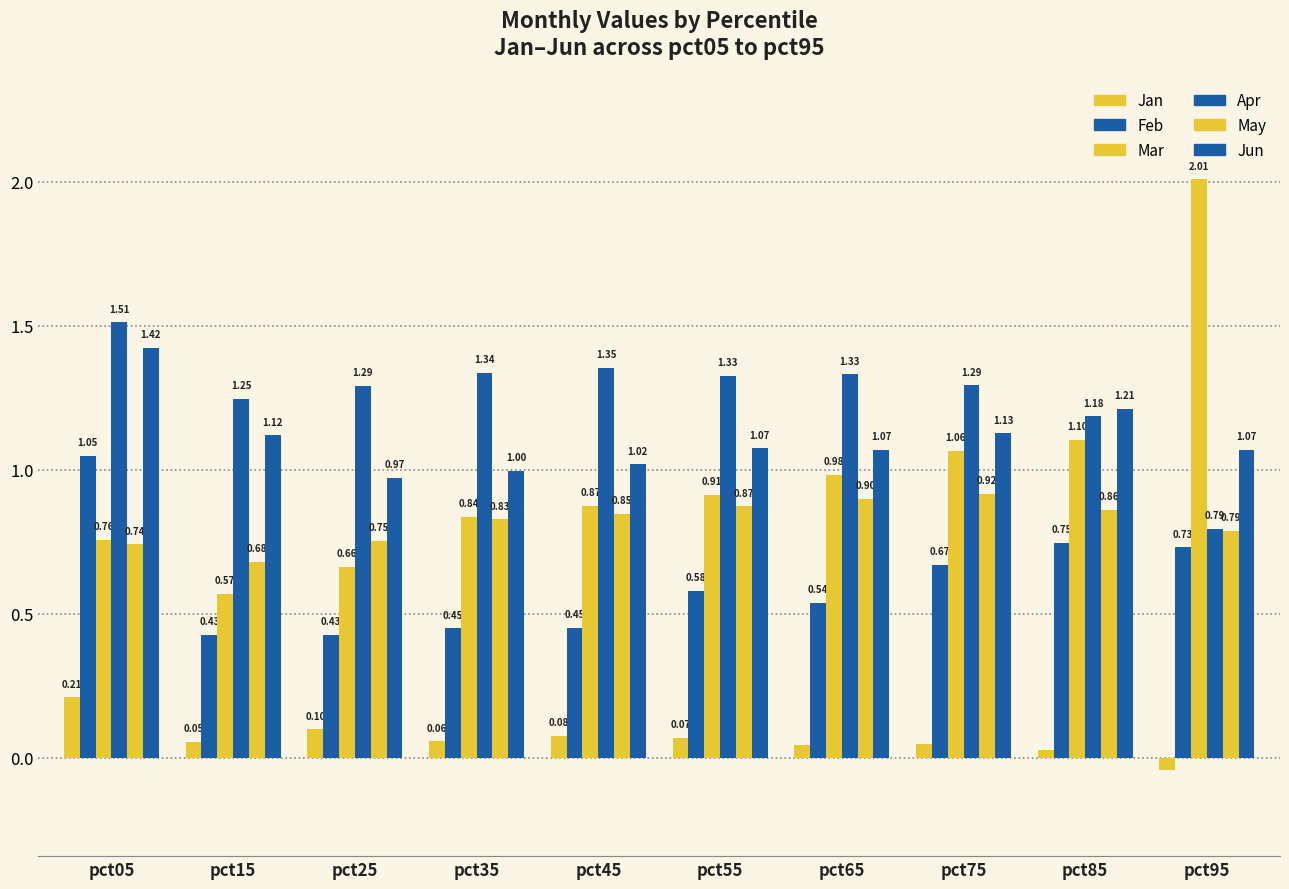

Which has a higher value, pct35 or pct75?

pct35